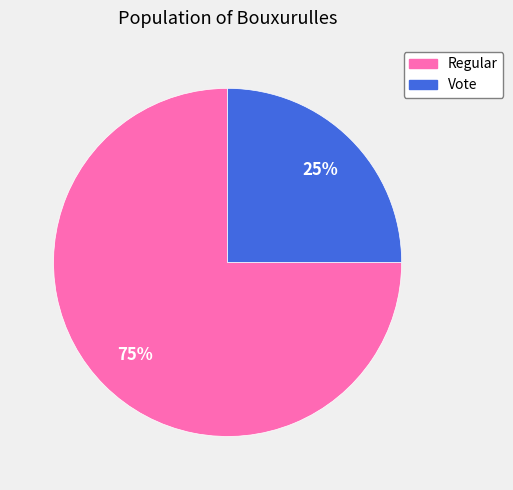

Is there a majority slice in this chart?

Yes